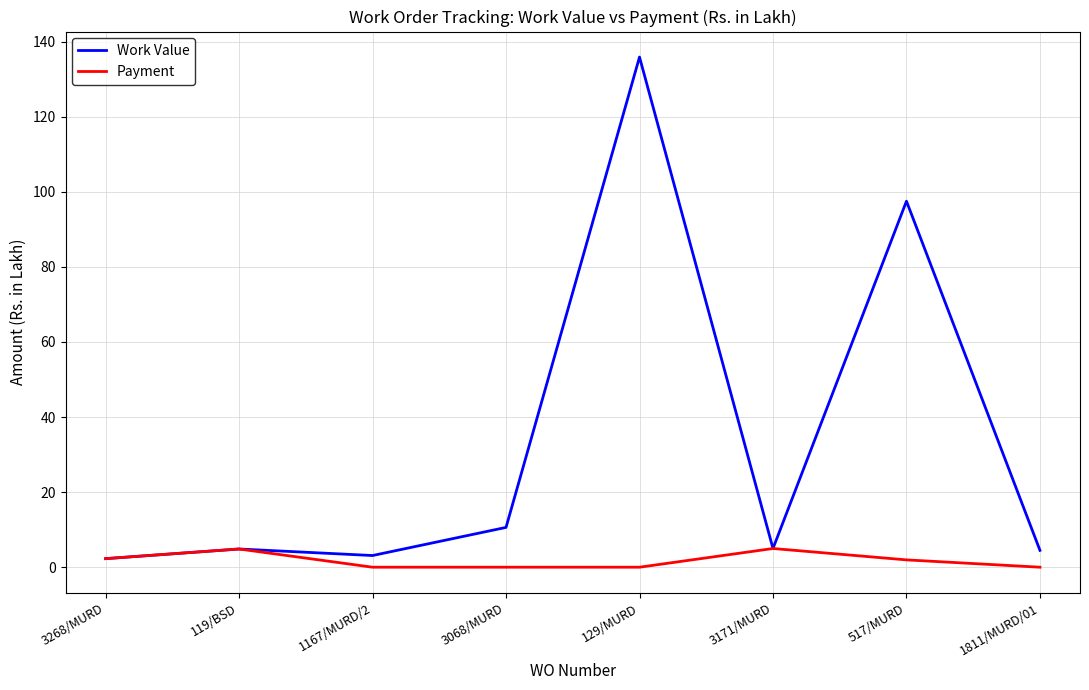

What is the maximum value for Payment?

5.0